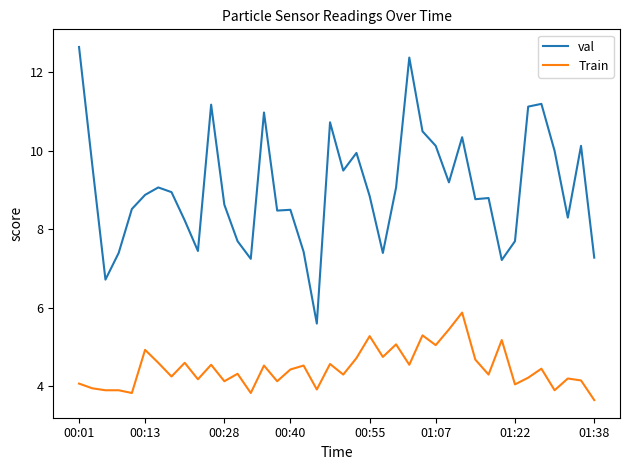

True or false: Train and val intersect in this chart.

False